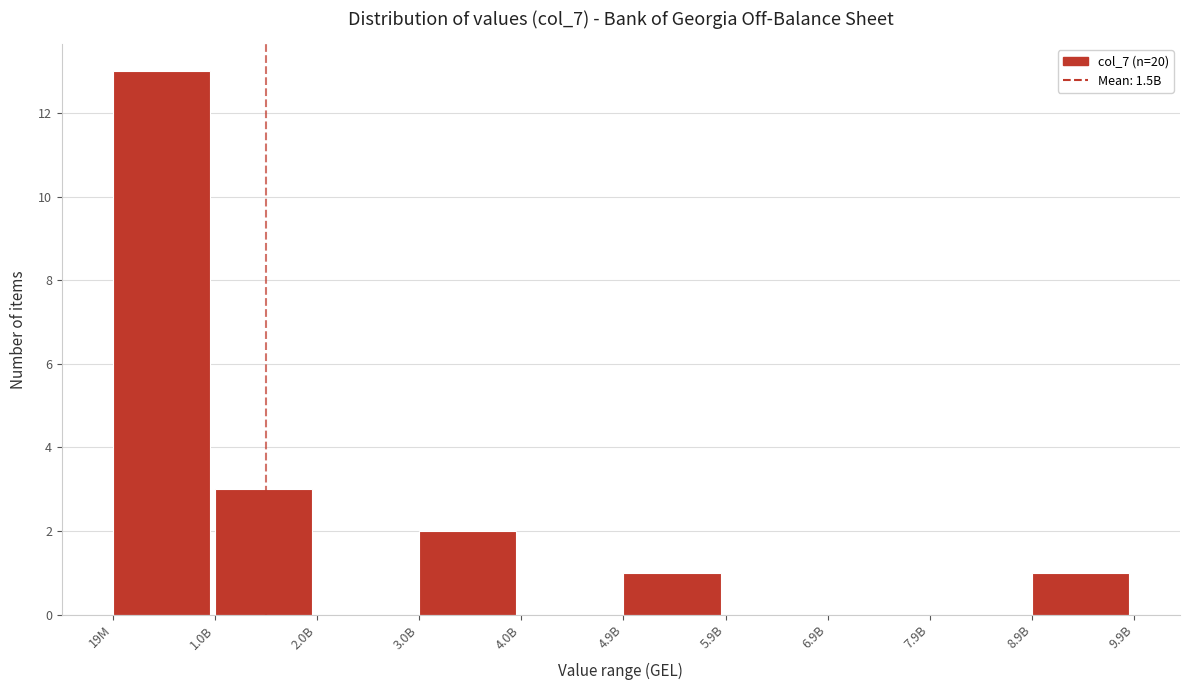

Reading left to right, transcribe all the data shown in this chart.

19M=13	1.0B=3	2.0B=0	3.0B=2	4.0B=0	4.9B=1	5.9B=0	6.9B=0	7.9B=0	8.9B=1